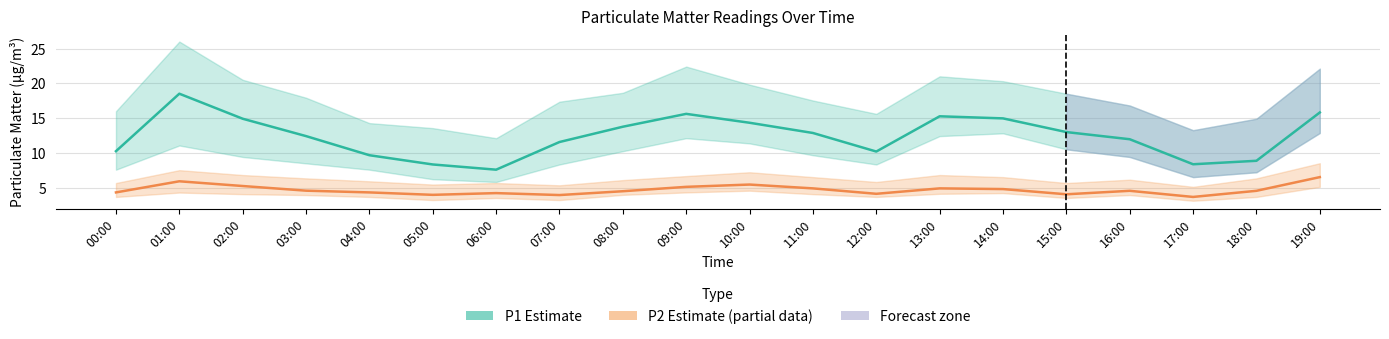

How many data points in P2 (Partial Estimate) are above 4?

17